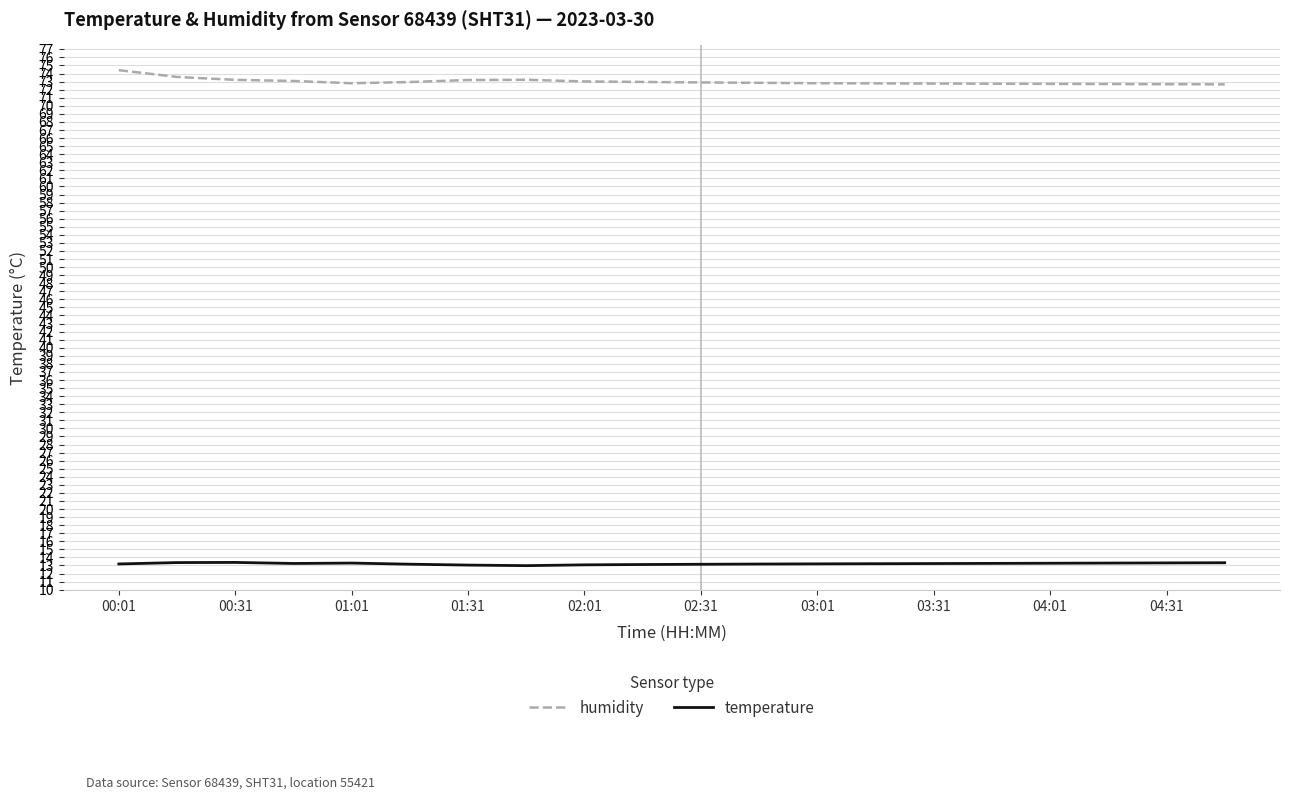

Rank the series by their maximum value, from highest to lowest.

humidity, temperature